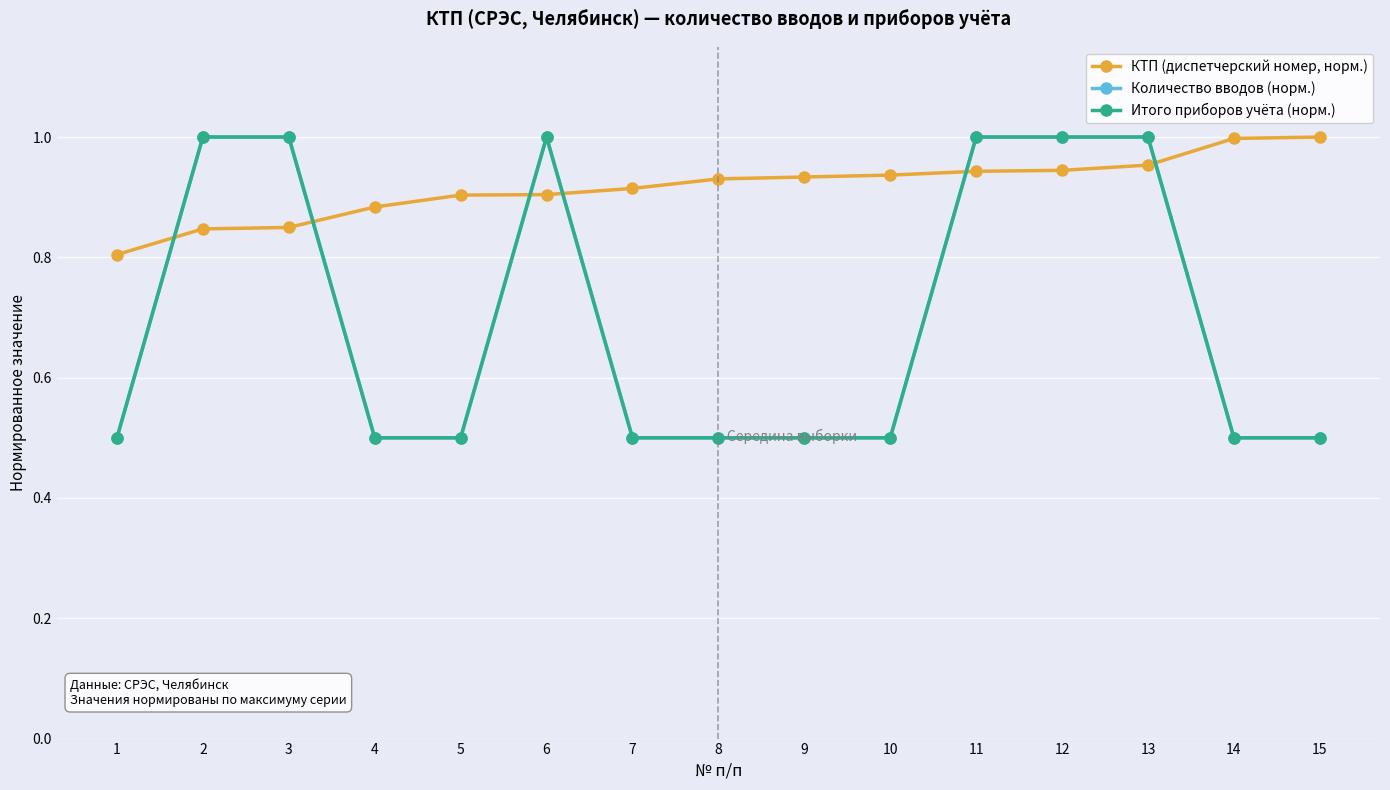

List the labels in order of Итого приборов учёта (норм.) value, largest first.

2, 3, 6, 11, 12, 13, 1, 4, 5, 7, 8, 9, 10, 14, 15